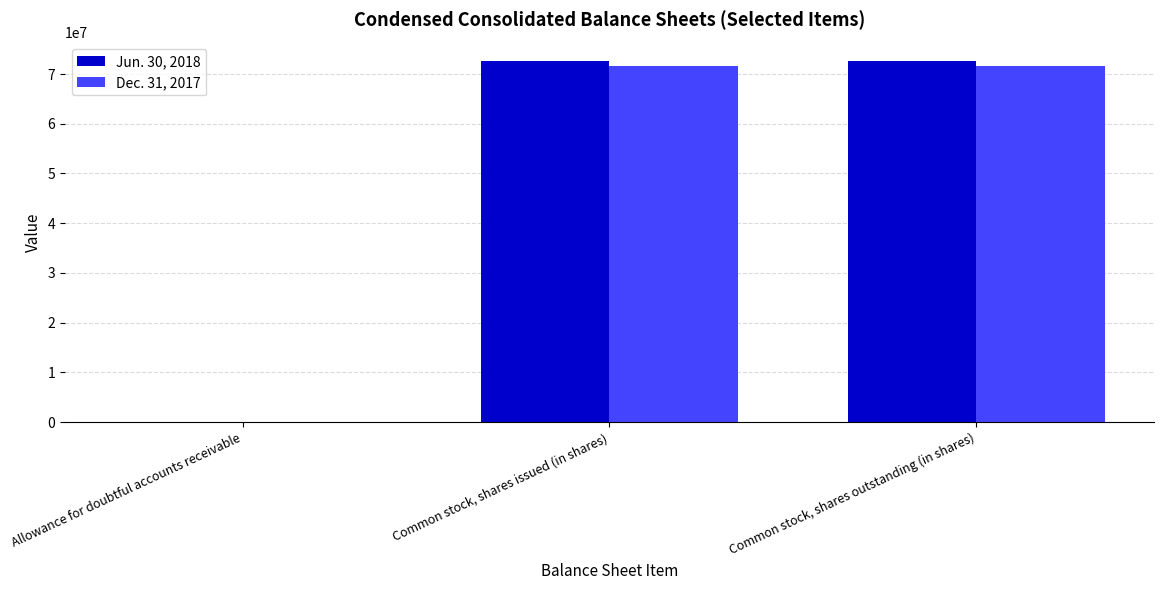

What is the total value across all series at Common stock, shares outstanding (in shares)?

144399000